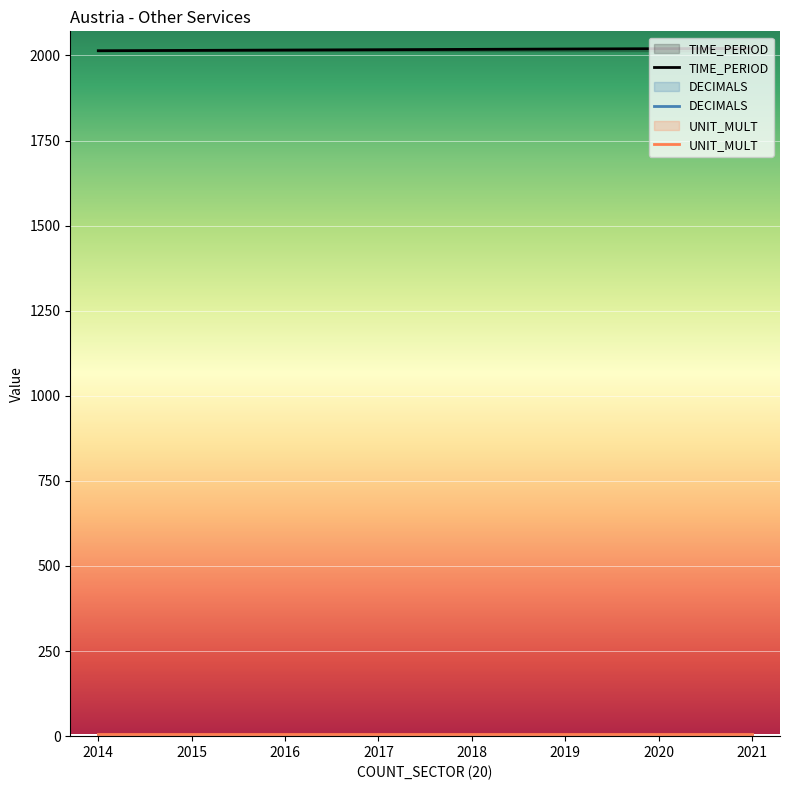

True or false: TIME_PERIOD and DECIMALS intersect in this chart.

False